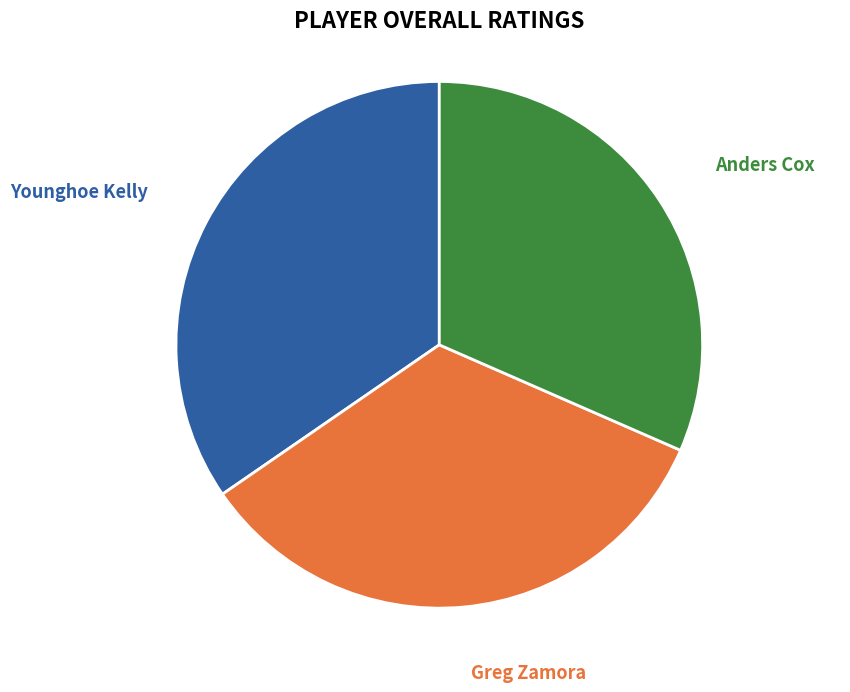

Does any single category account for the majority?

No